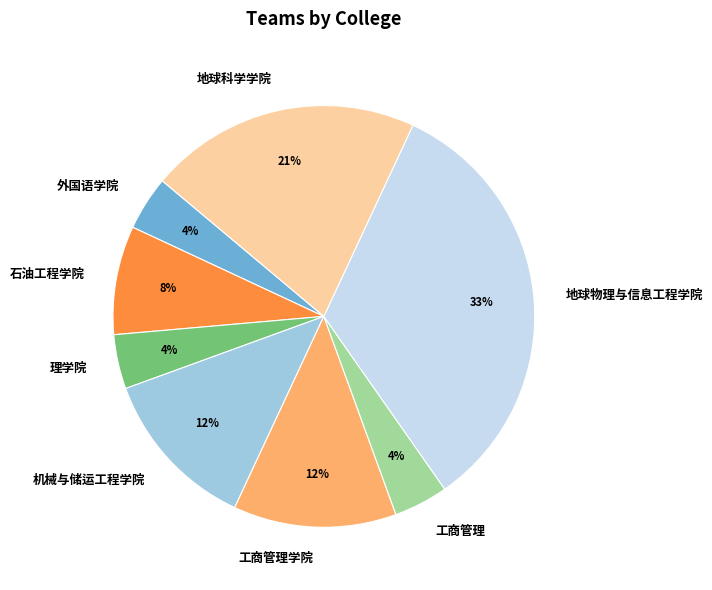

To the nearest percent, what portion does 地球科学学院 represent?

21%